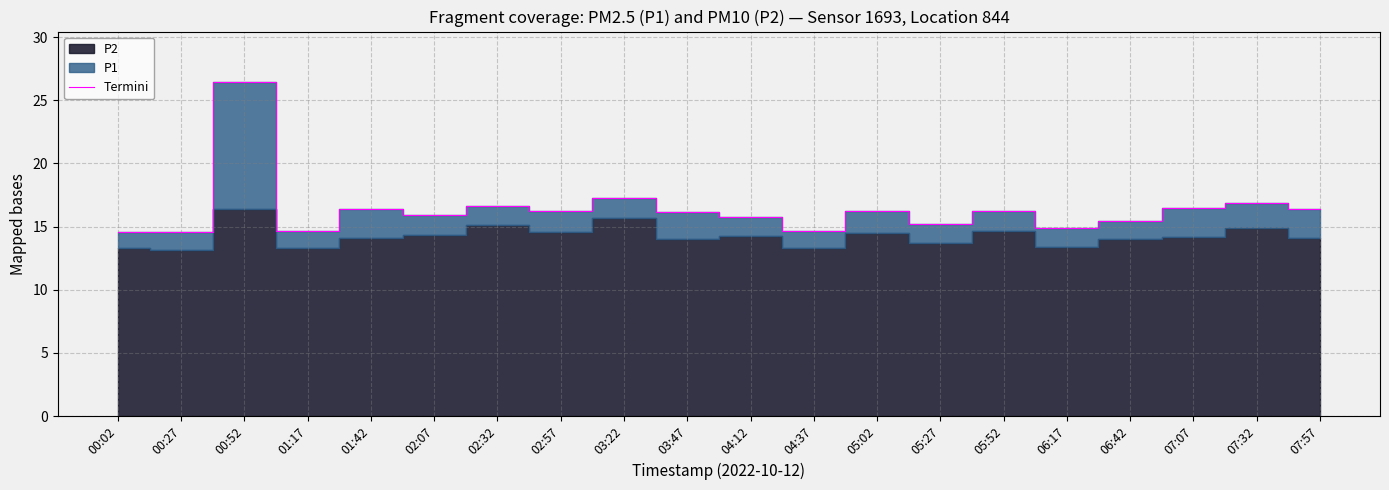

The value at 05:52 is 6.6. True or false?

False